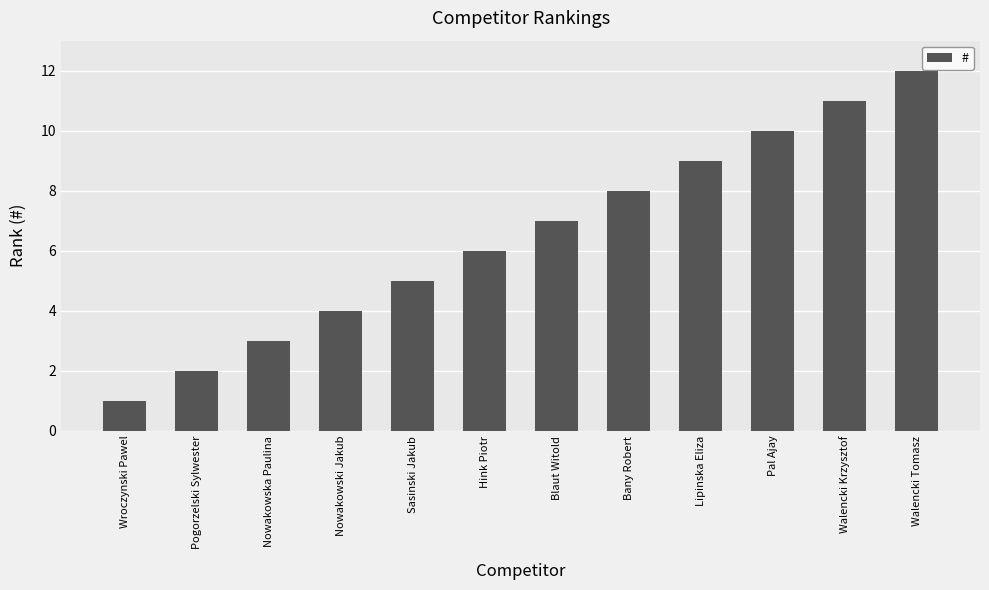

What is the change in value from Pogorzelski Sylwester to Sasinski Jakub?

+3